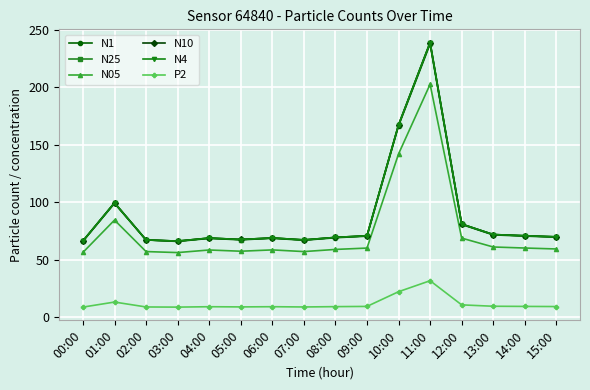

At which category is the sum across all series the highest?

11:00